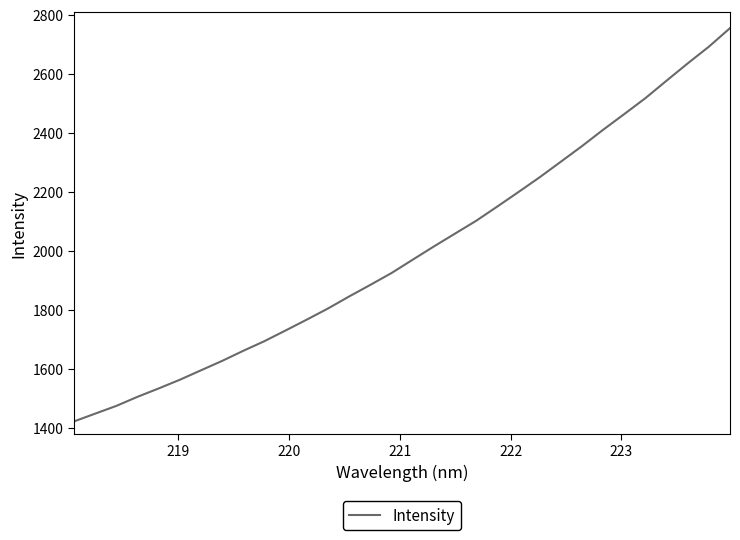

True or false: the data has more than 2 interior local peaks.

False